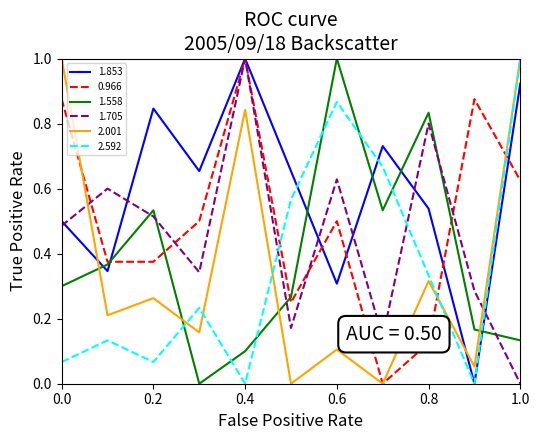

How many 0.966 values are between 0 and 1?

11